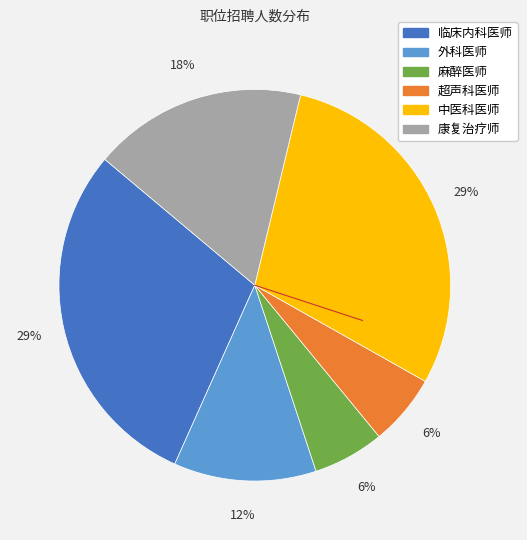

To the nearest percent, what is the combined percentage of 超声科医师 and 外科医师?

18%